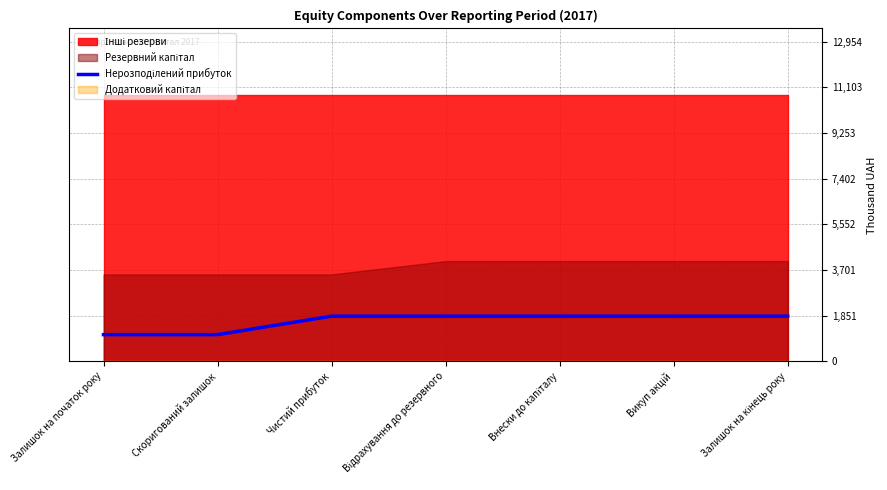

Reading left to right, list all the values displayed in this chart.

1079.8	1079.8	1828.8	1828.8	1828.8	1828.8	1828.8